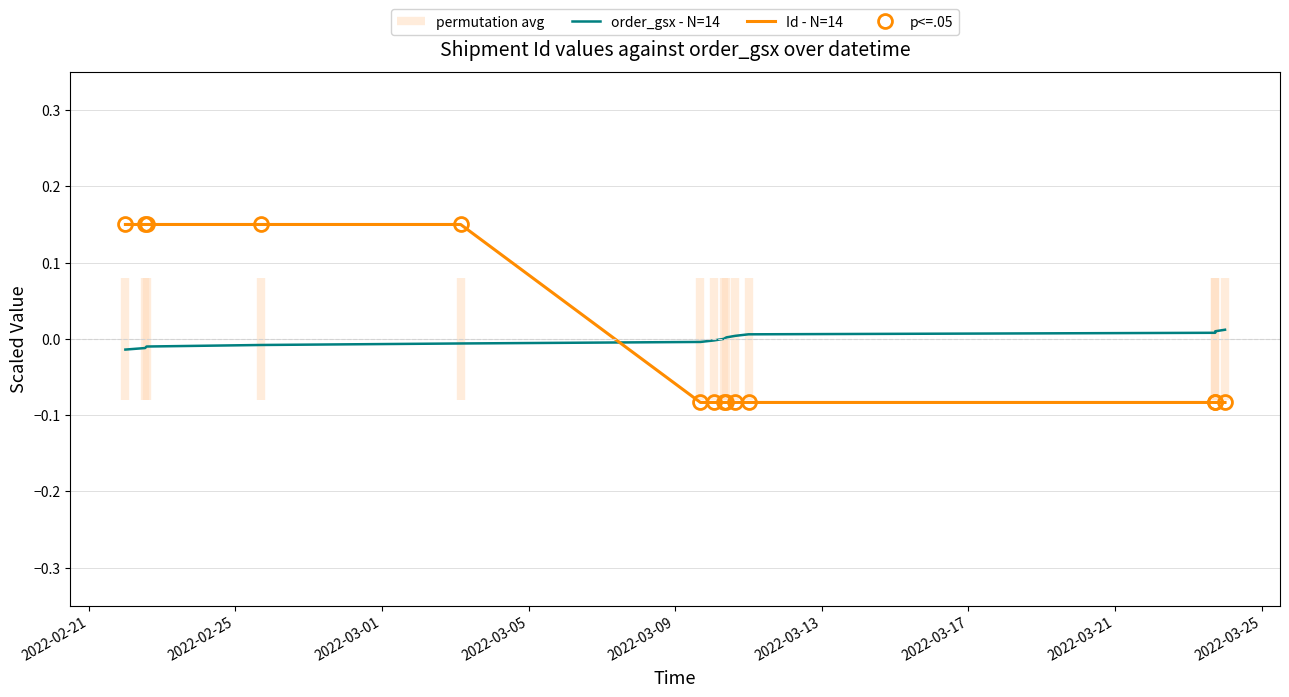

How many data points in order_gsx - N=14 are above 0?

6